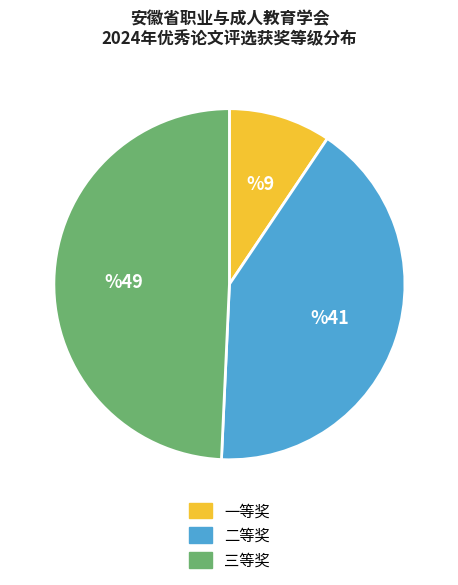

Does any single category account for the majority?

No